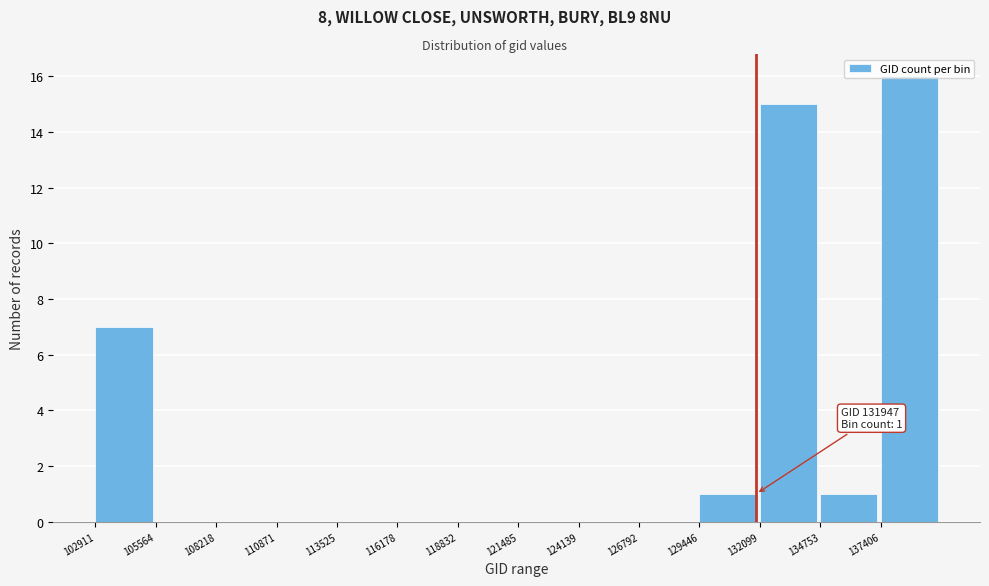

Over which range of the x-axis is the bar tallest?

137500 to 140000